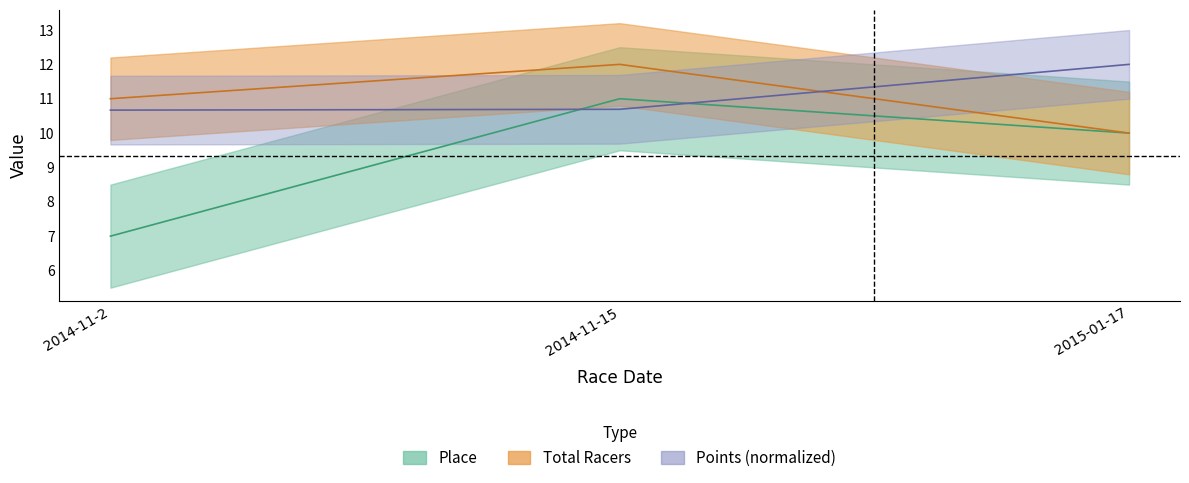

At which category does the chart reach its peak across all series?

2014-11-15